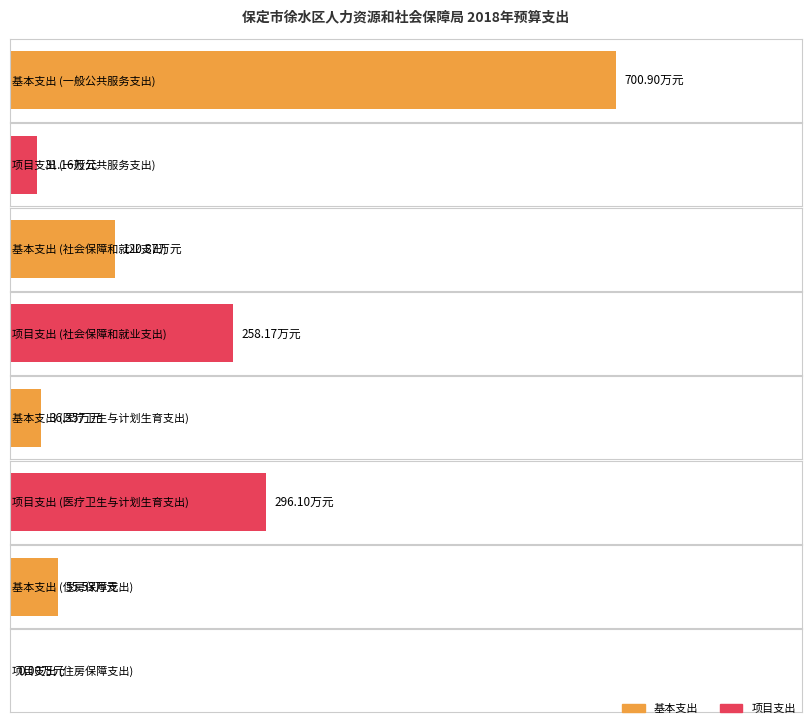

What is the label of the 2nd bar from the left?

社会保障和就业支出